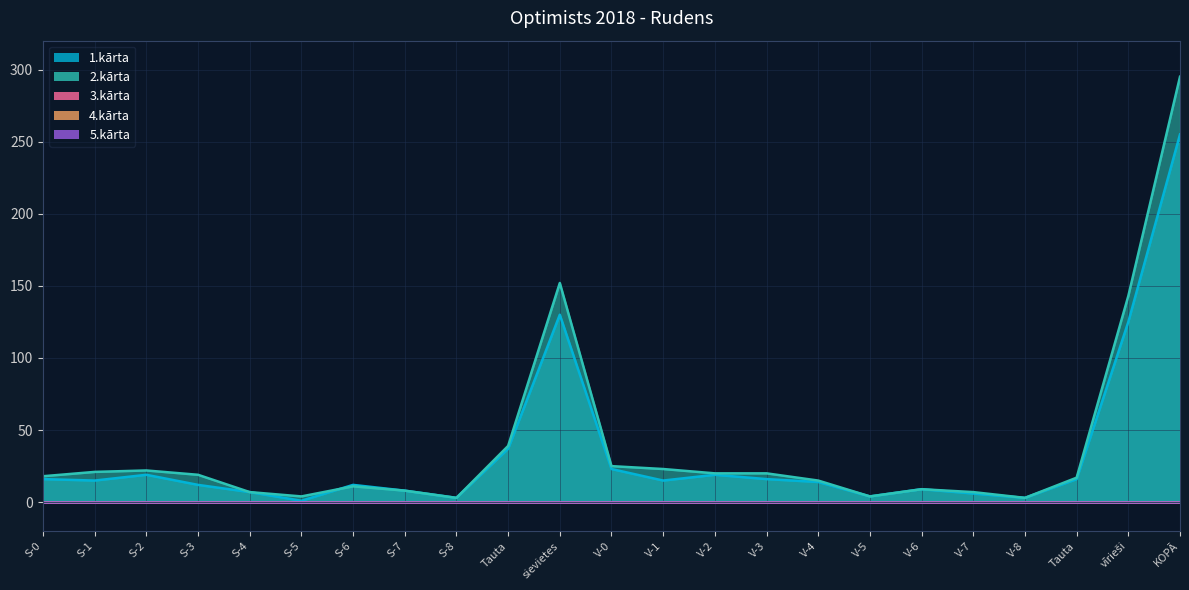

Between S-0 and V-3, which is larger?

S-0